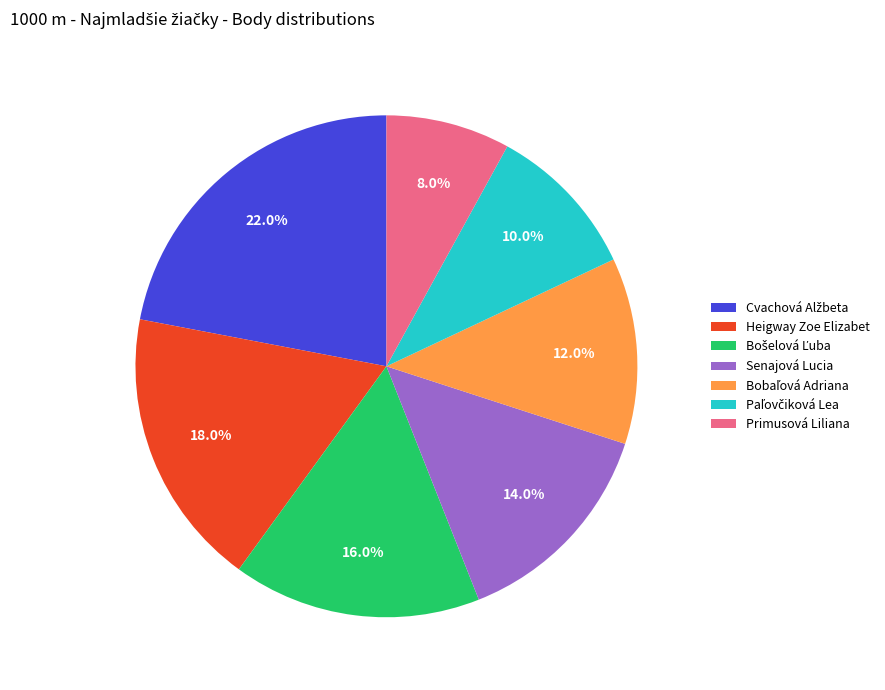

How many segments does this pie chart have?

7